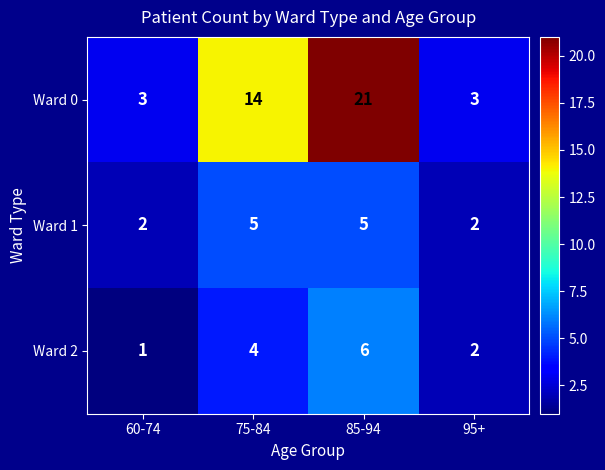

What value does the Ward 0 series have at 85-94, to the nearest 5?

20